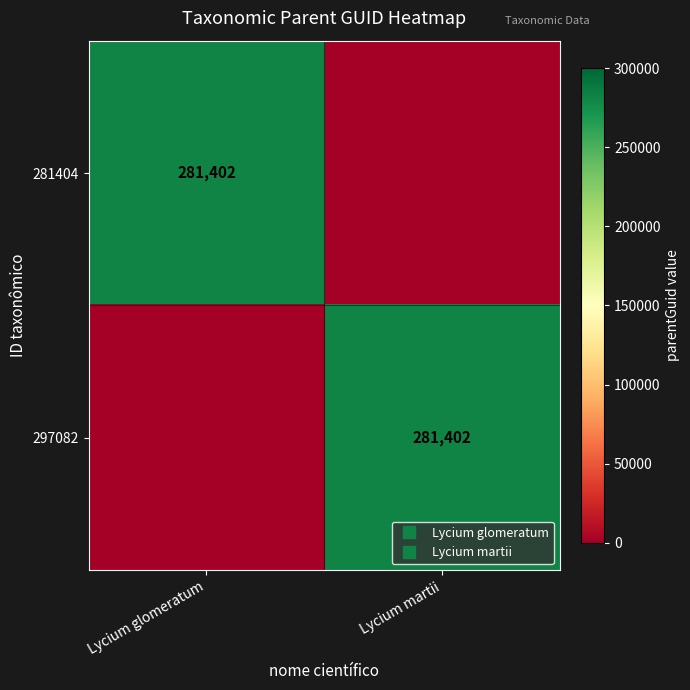

True or false: 281404 has a value of 79814 at Lycium glomeratum.

False